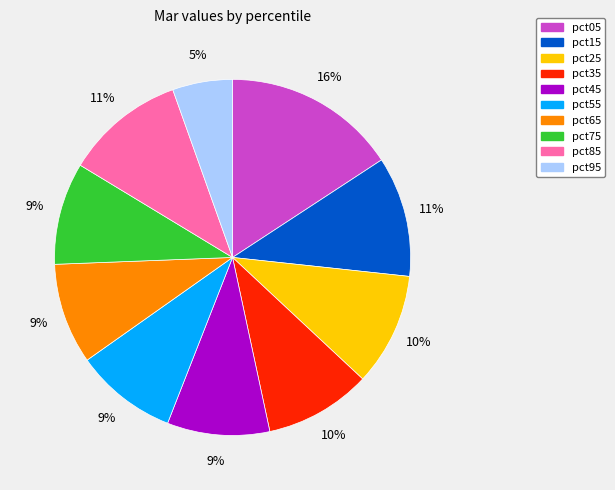

Which slice is the largest?

pct05